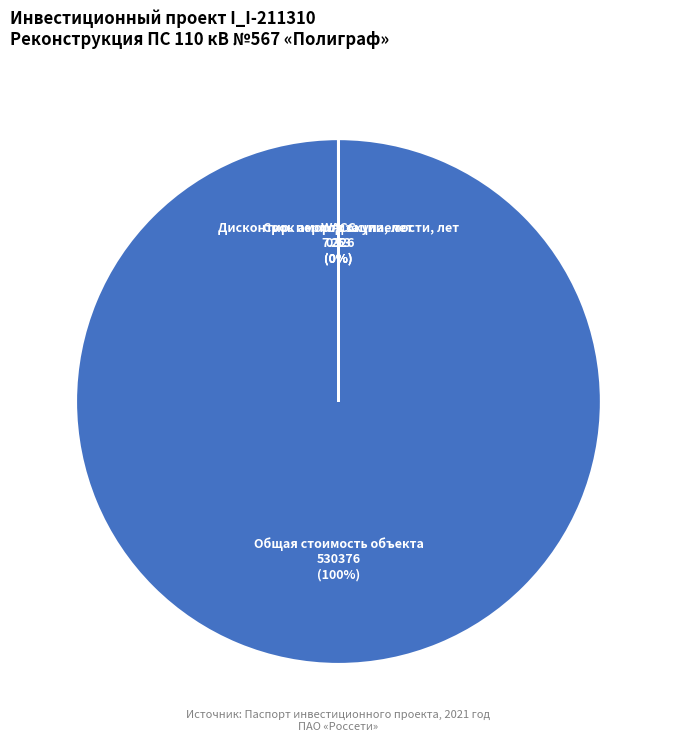

Rank the categories by value from highest to lowest.

Общая стоимость объекта, Срок амортизации, лет, Кол-во объектов, ед., Доля собственных средств, Налог на прибыль, Ставка дисконтирования, WACC